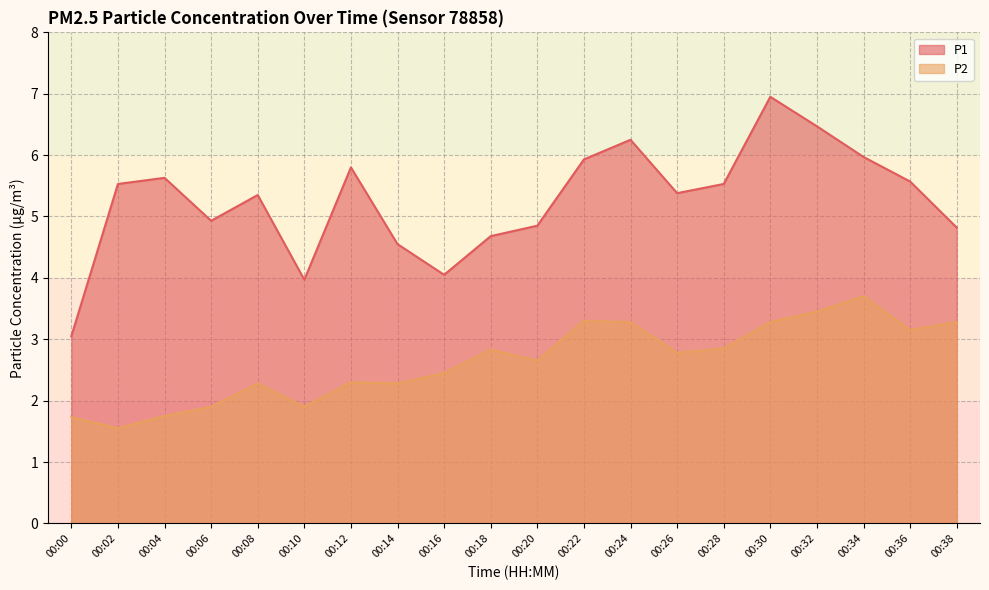

At 00:32, list the series in order from largest to smallest.

P1, P2